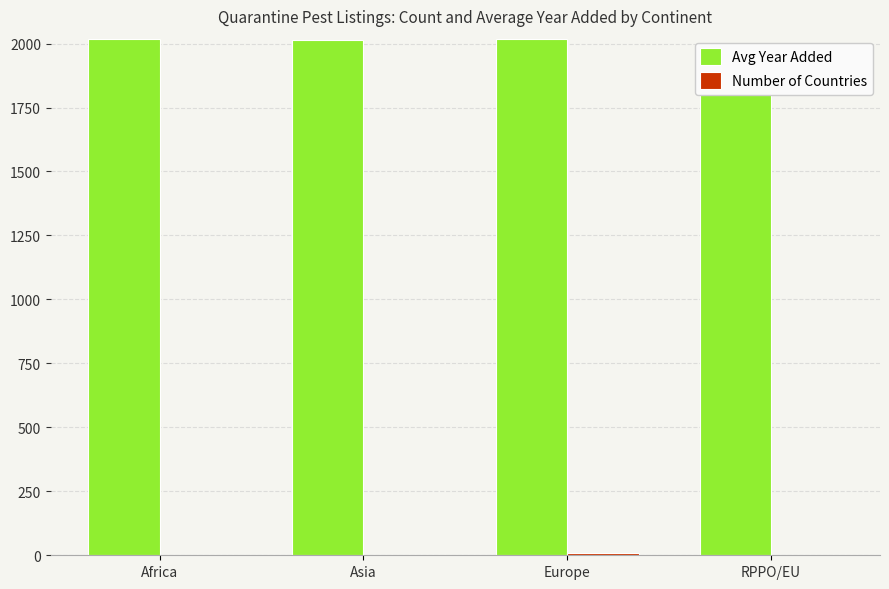

Is it true that Number of Countries equals 3.0 at Africa?

True